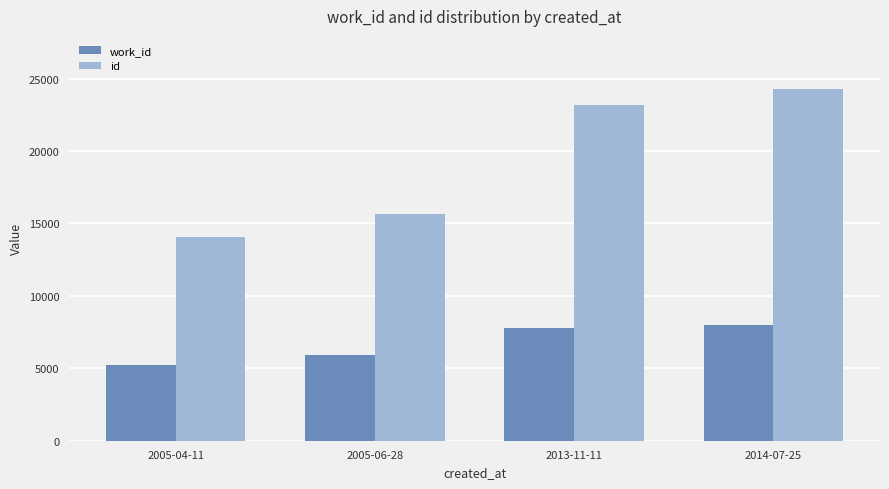

What is the difference between the maximum and minimum values in the work_id series?

2759